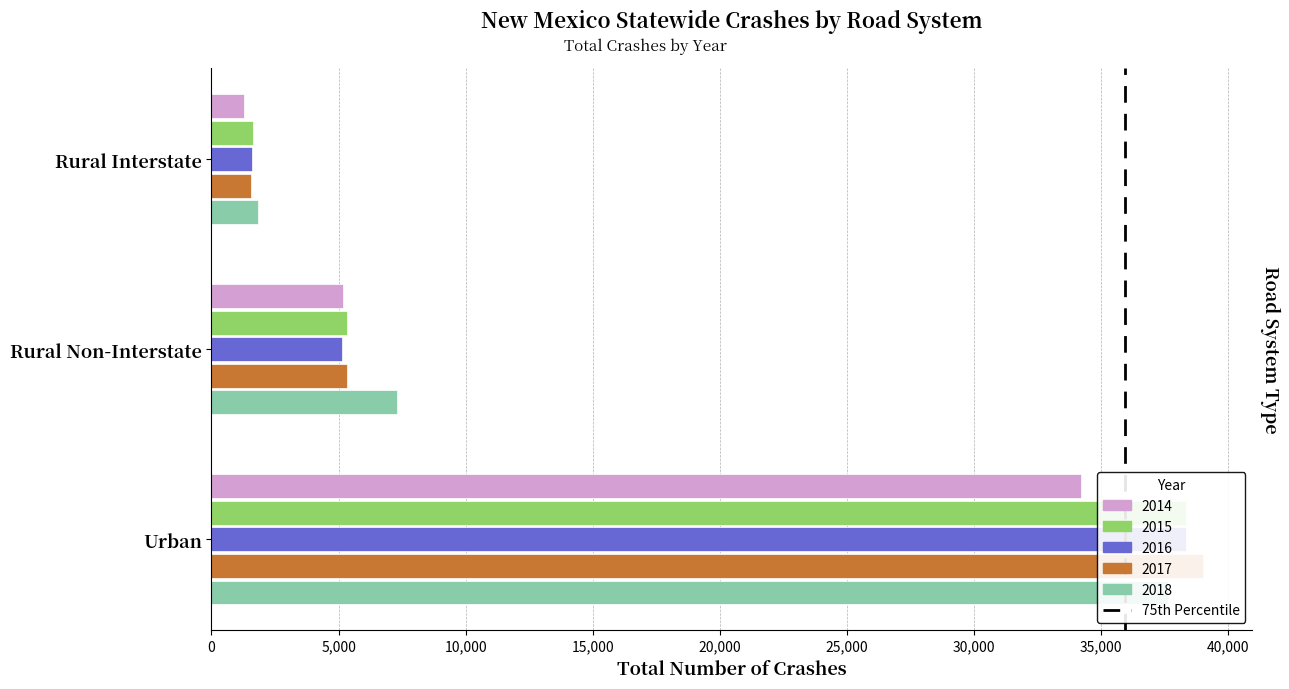

At which label does 2016 first exceed 5139?

Urban